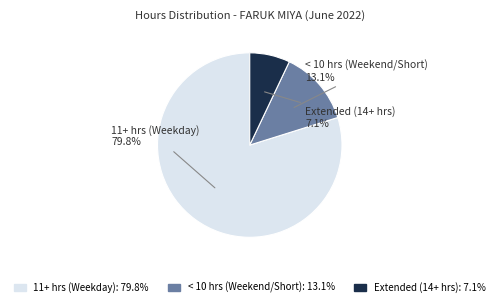

Between 11+ hrs (Weekday) and Extended (14+ hrs), which is larger?

11+ hrs (Weekday)